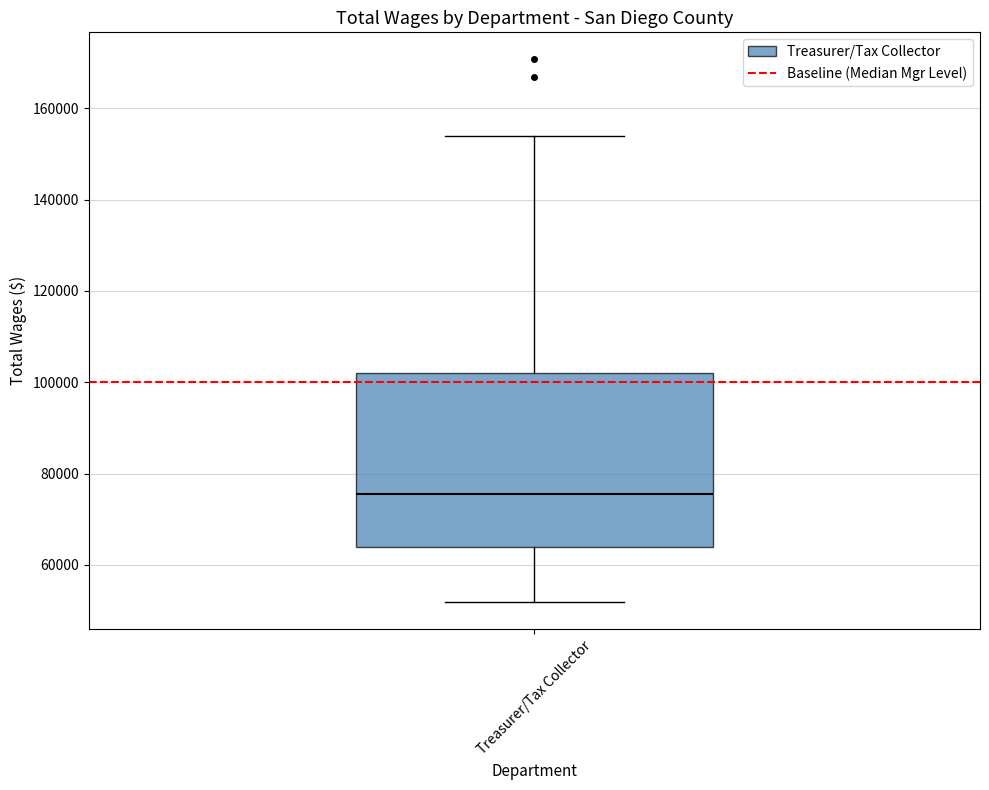

Where does the upper whisker of the box for Treasurer/Tax Collector end on the y-axis? The values are not printed on the chart, so give them approximately, as read against the axis.

154000